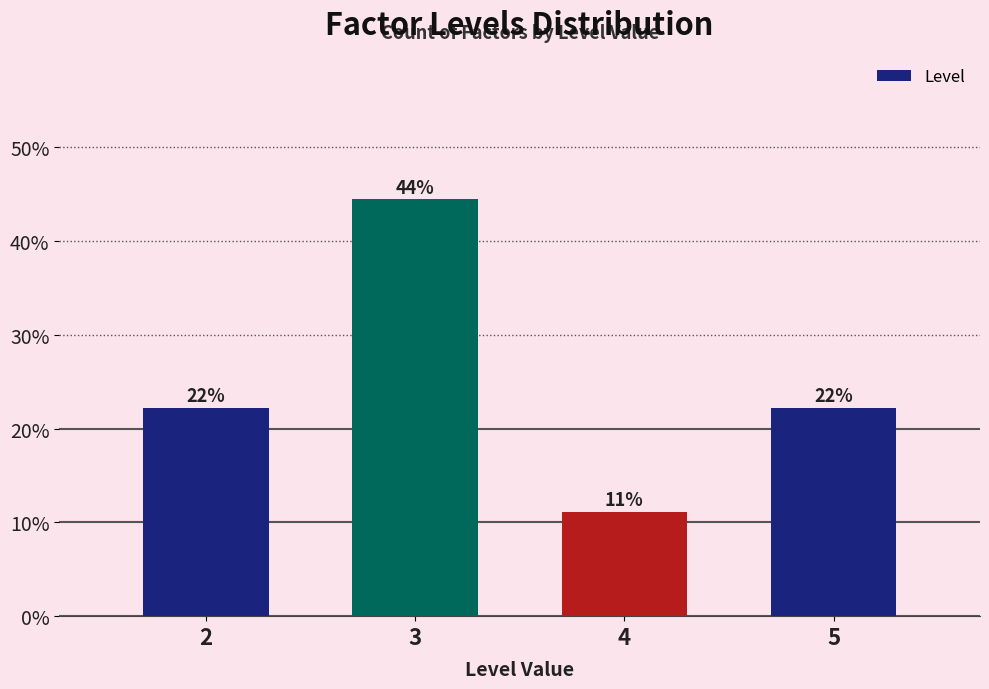

Are the bars horizontal?

No